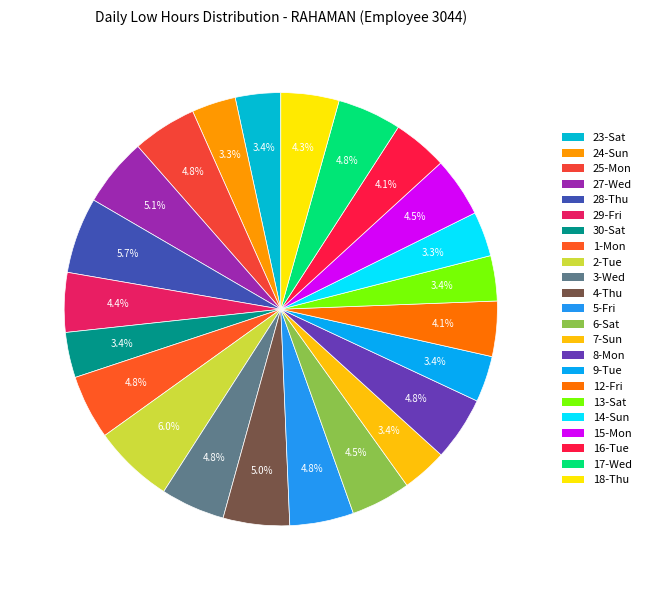

How many slices are in this pie chart?

23